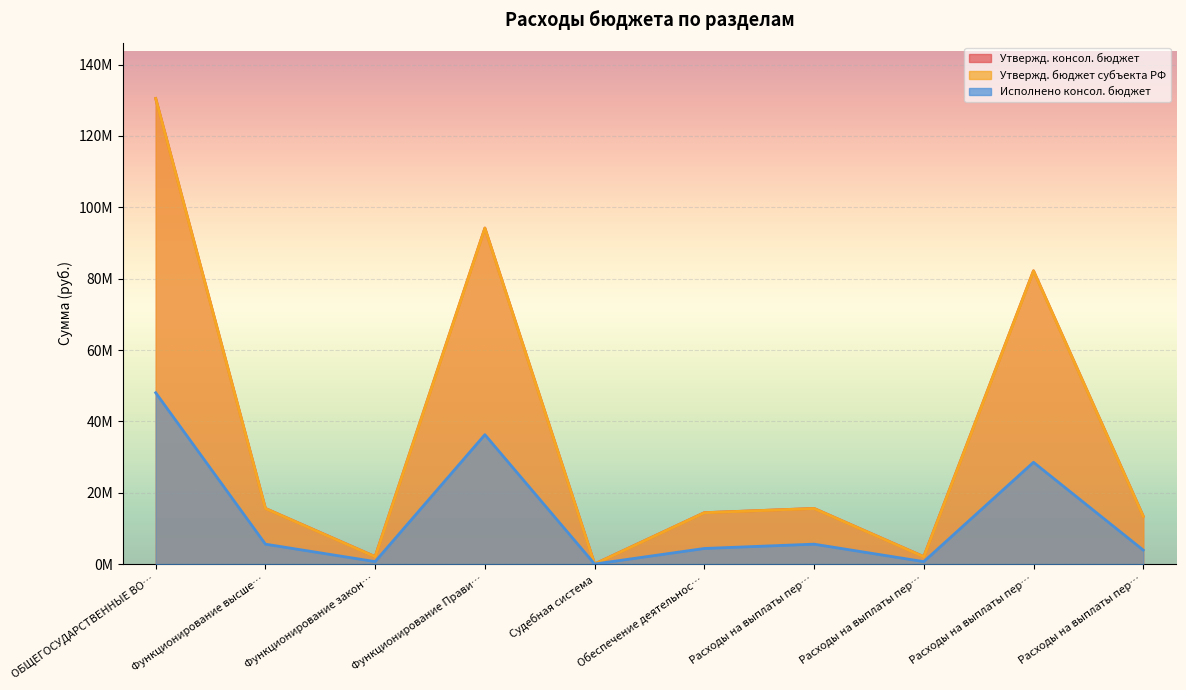

Where is the first local minimum for Утвержд. консол. бюджет?

Функционирование закон…